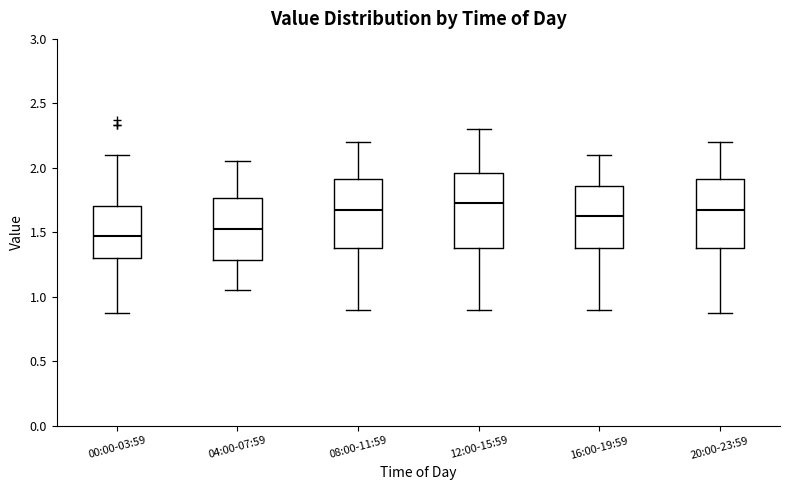

Which box has the lowest median line?

00:00-03:59